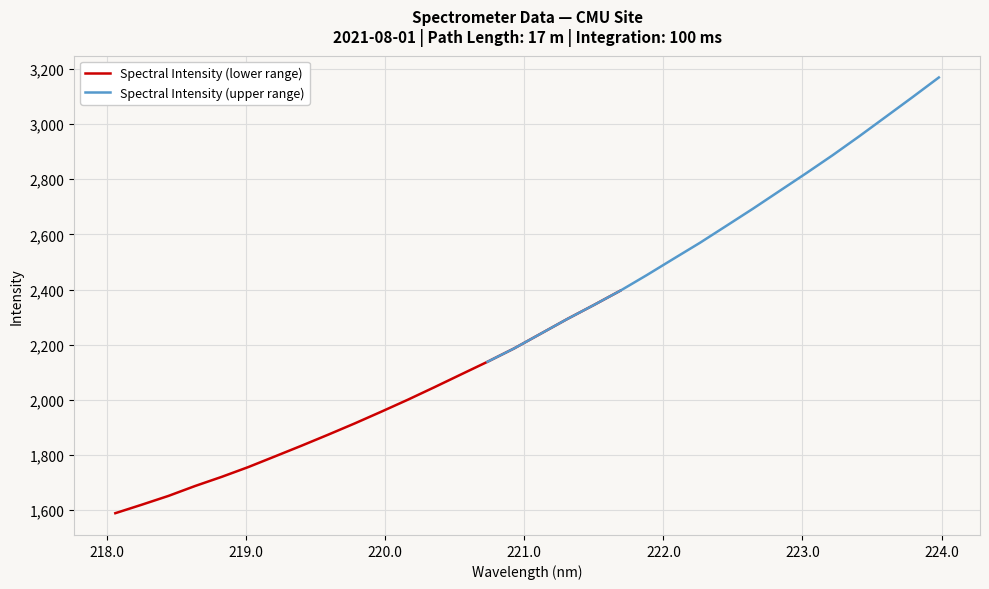

List the labels in order of value, smallest first.

218.0596, 218.2508, 218.442, 218.6332, 218.8244, 219.0156, 219.2067, 219.3979, 219.589, 219.7801, 219.9712, 220.1623, 220.3533, 220.5444, 220.7354, 220.9264, 221.1174, 221.3083, 221.4993, 221.6902, 221.8812, 222.0721, 222.263, 222.4538, 222.6447, 222.8355, 223.0264, 223.2172, 223.408, 223.5987, 223.7895, 223.9802